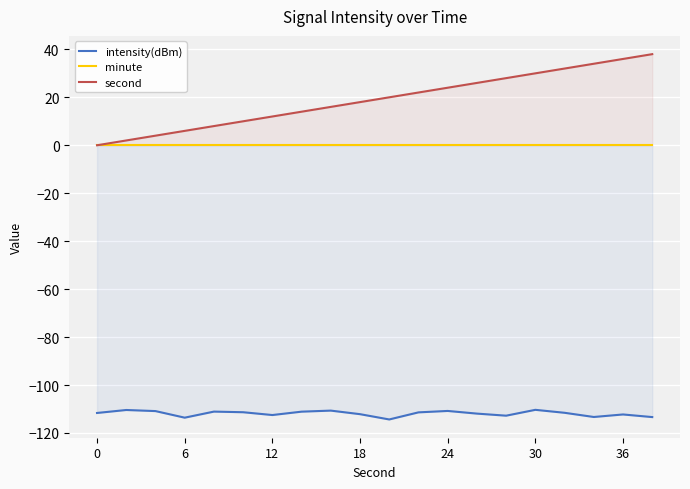

True or false: second has a value of 0 at 0.

True